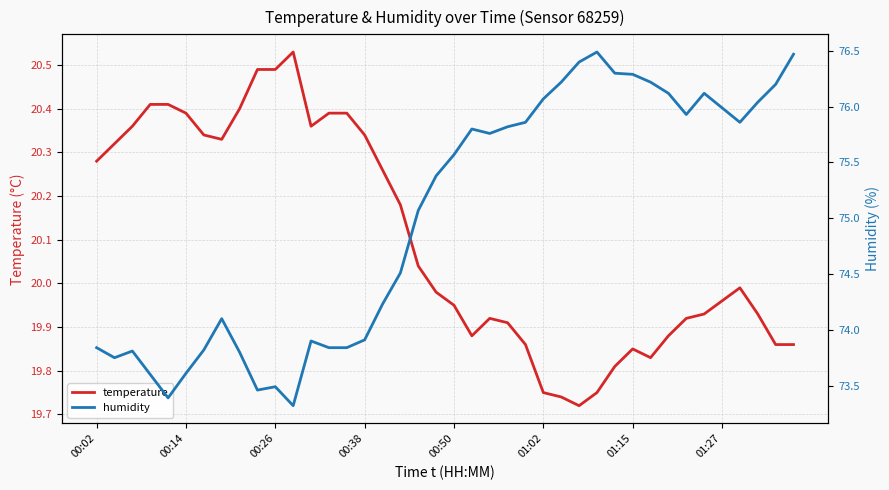

What is the difference between the temperature values at 39 and 29?

0.1